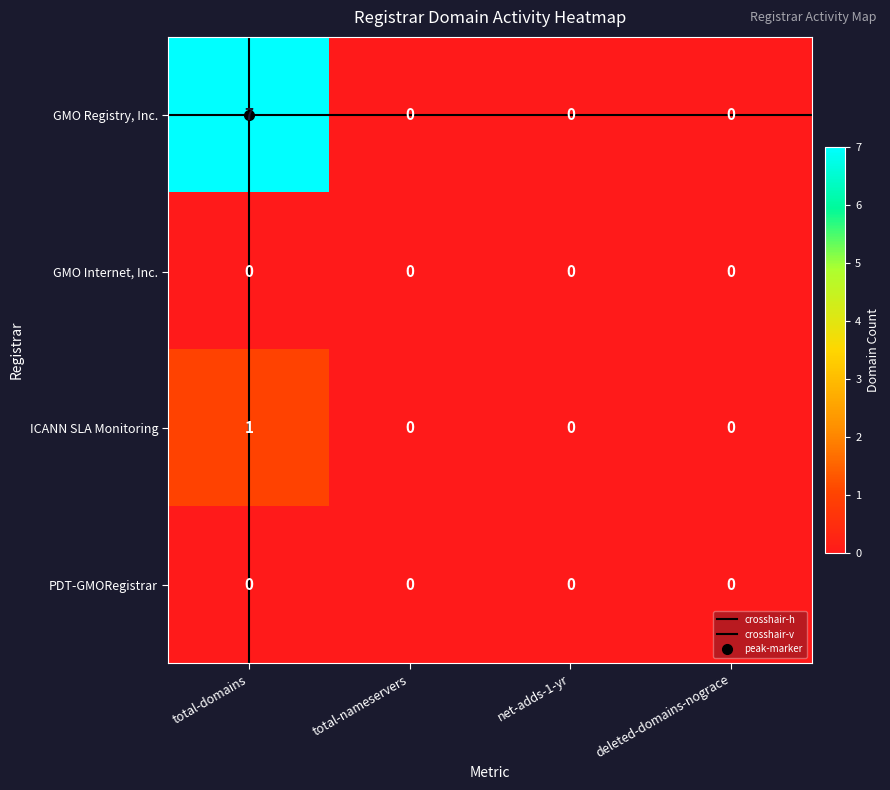

How many categories are shown in the chart?

4